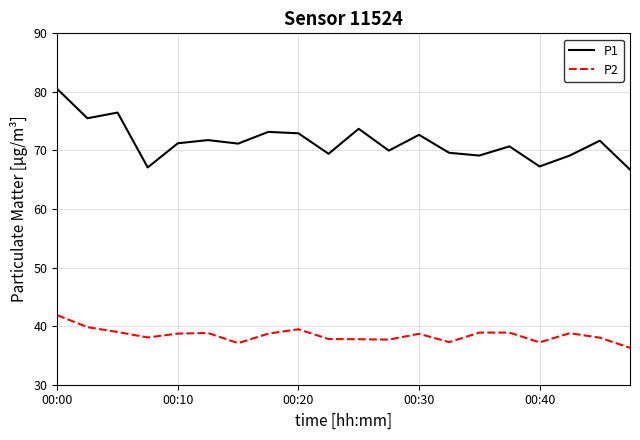

True or false: P1 and P2 cross at least once.

False